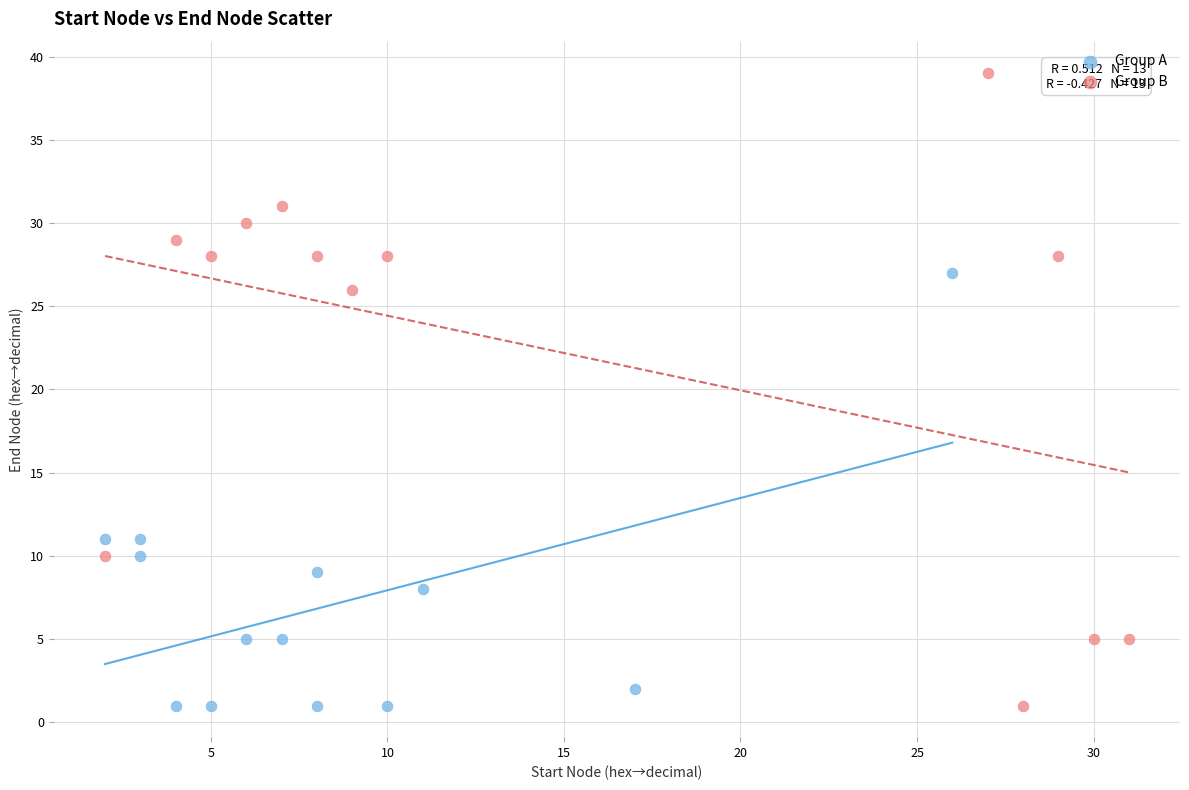

What are all the series names shown in the legend?

Group A, Group B